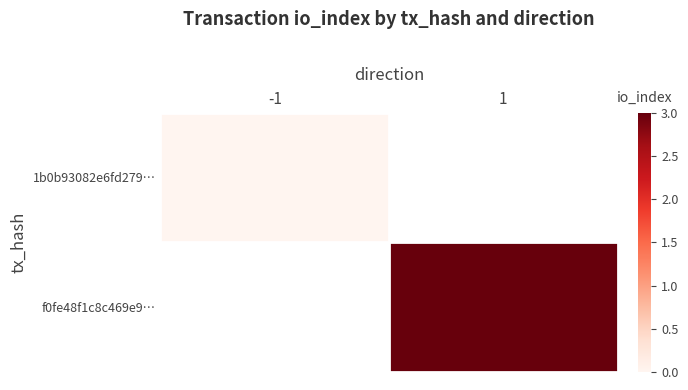

Is it true that f0fe48f1c8c469e9… equals 1.3 at 1?

False